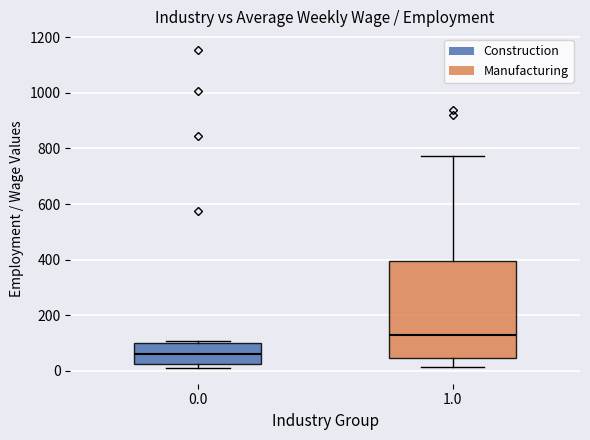

Comparing the boxes themselves (not the whiskers), which one is the tallest?

1.0